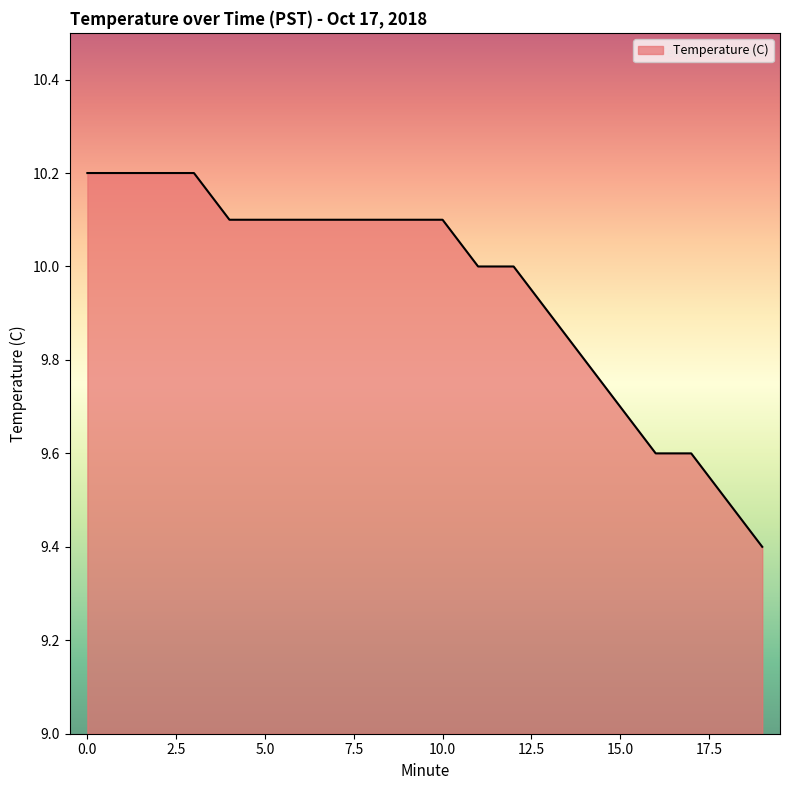

What is the smallest value displayed?

9.4